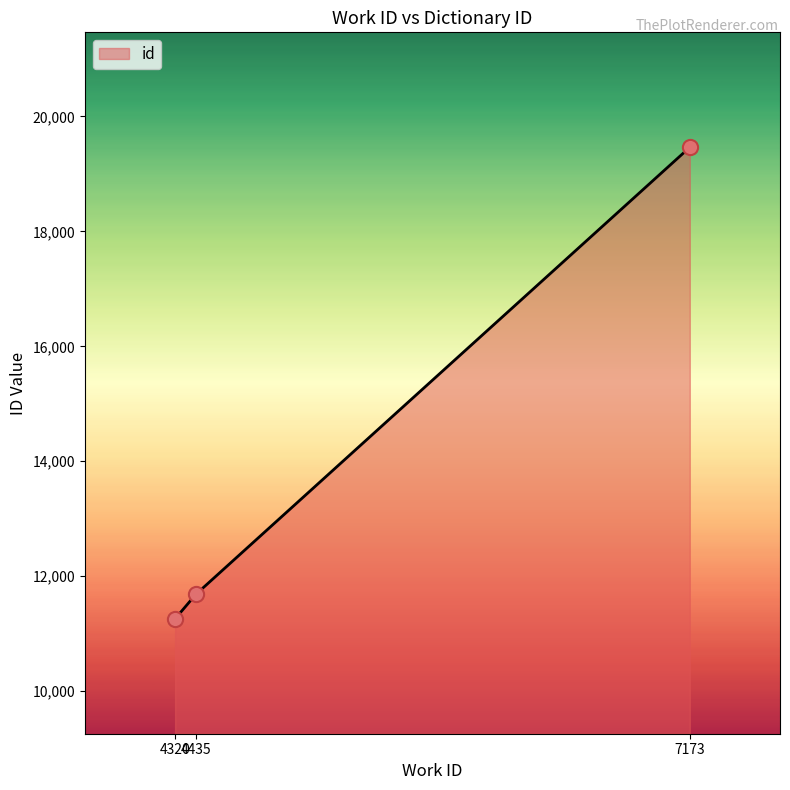

What is the change in value from 4320 to 7173?

+8205